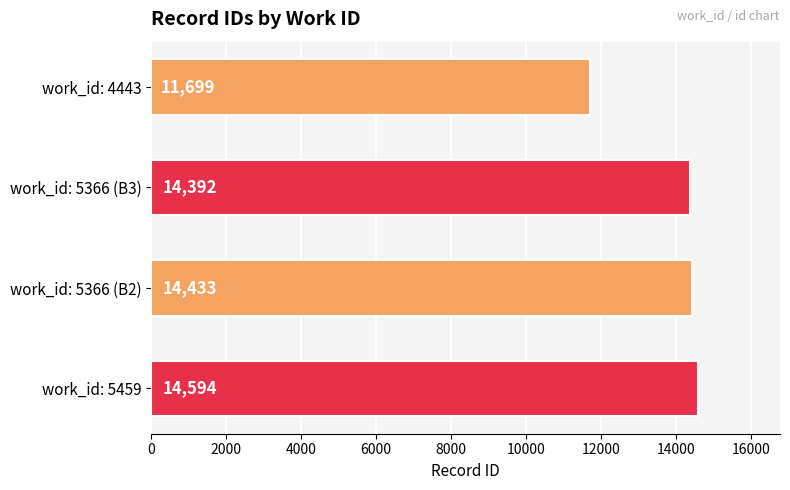

Is it true that the value at work_id: 5366 (B2) is 14433?

True